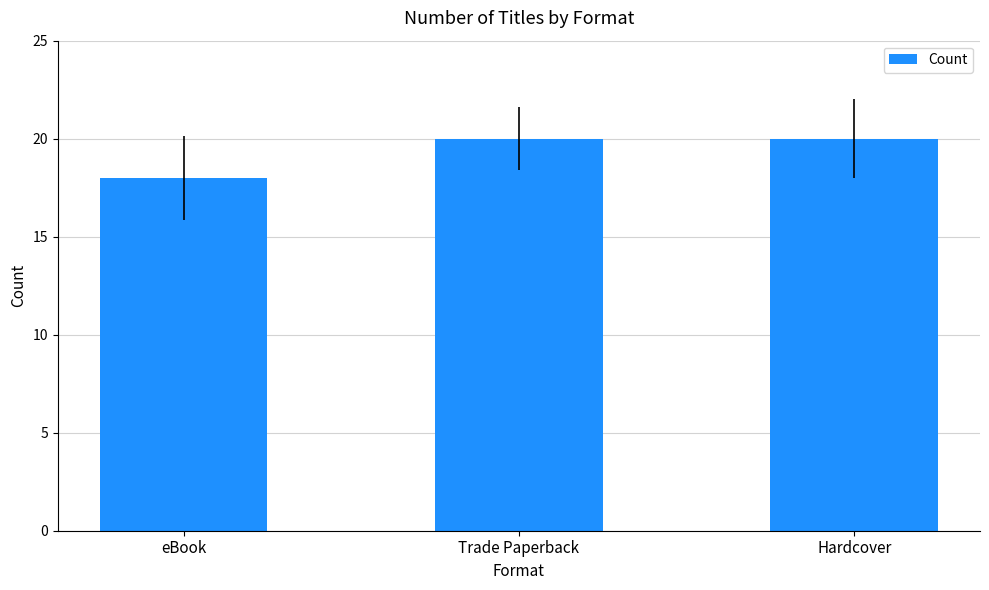

What is the approximate value at eBook?

18